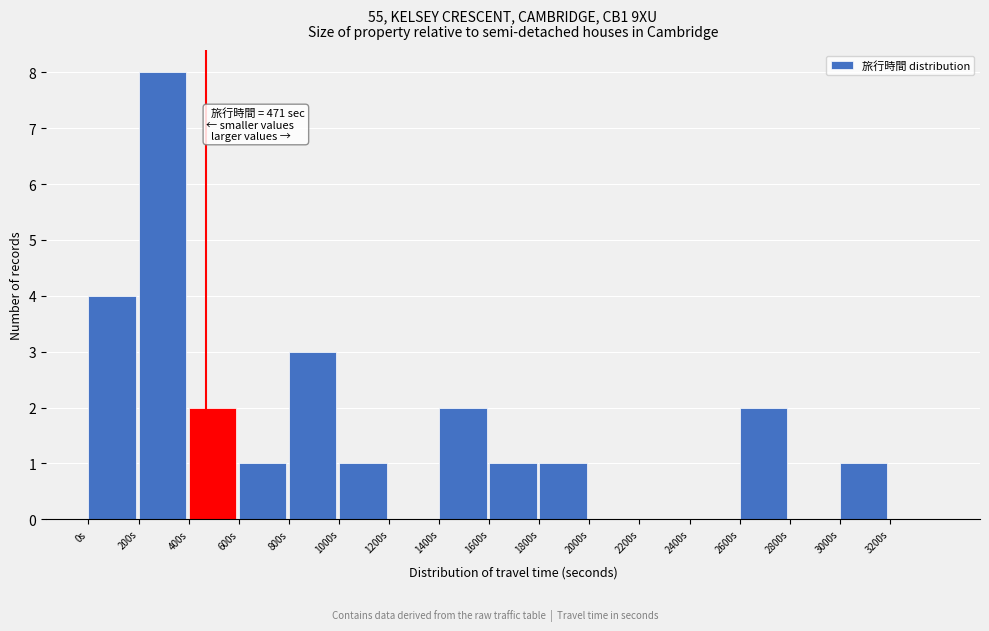

Which range on the x-axis has the tallest bar?

200 to 400